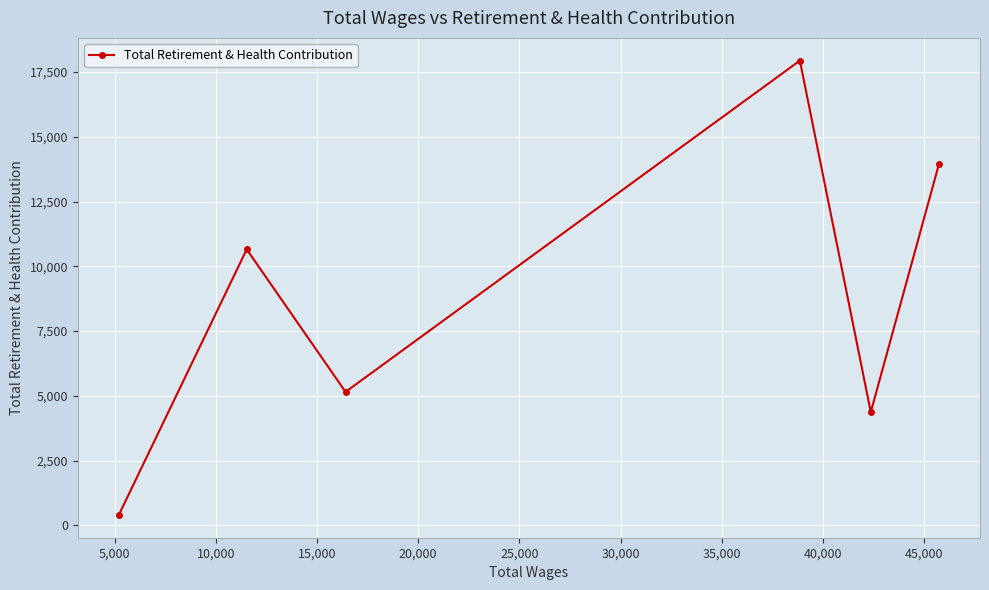

How many lines are shown in the chart?

1